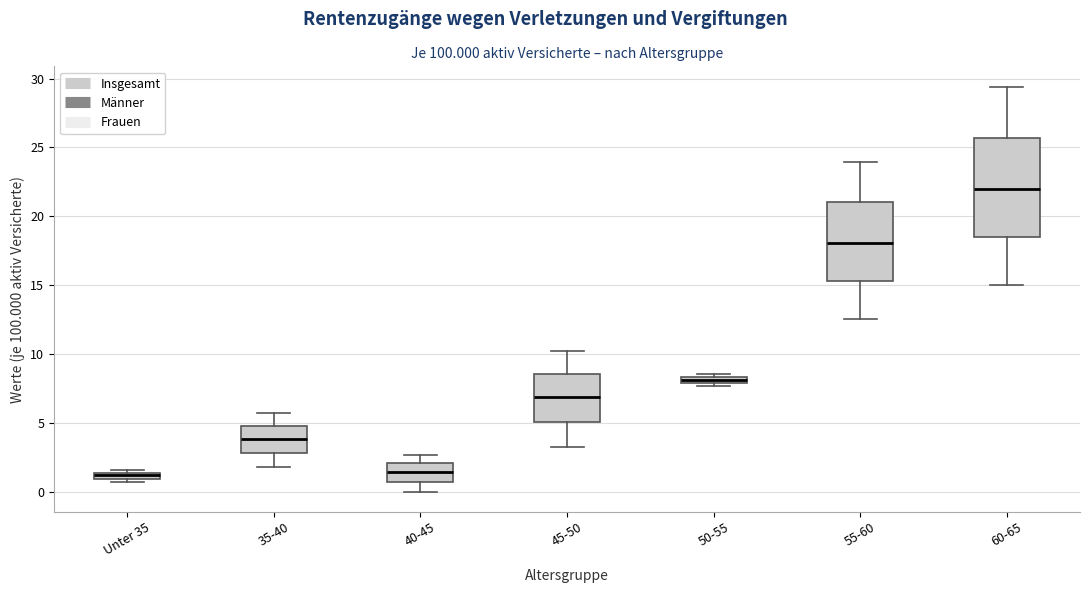

Where is the lower edge of the box for Unter 35 on the y-axis? The values are not printed on the chart, so give them approximately, as read against the axis.

1.0